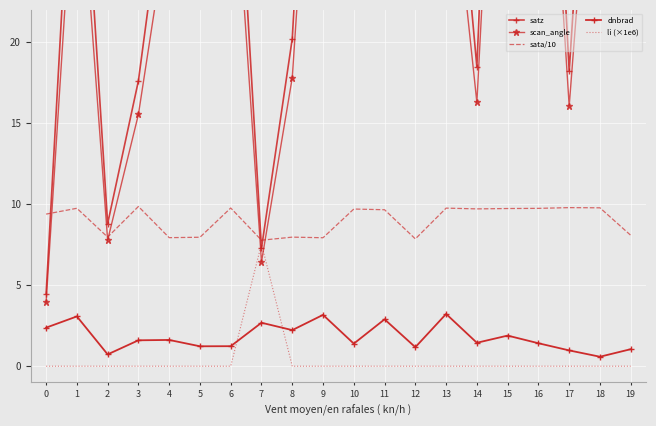

Is the value of li (×1e6) at 9 greater than the value of dnbrad at 10?

No